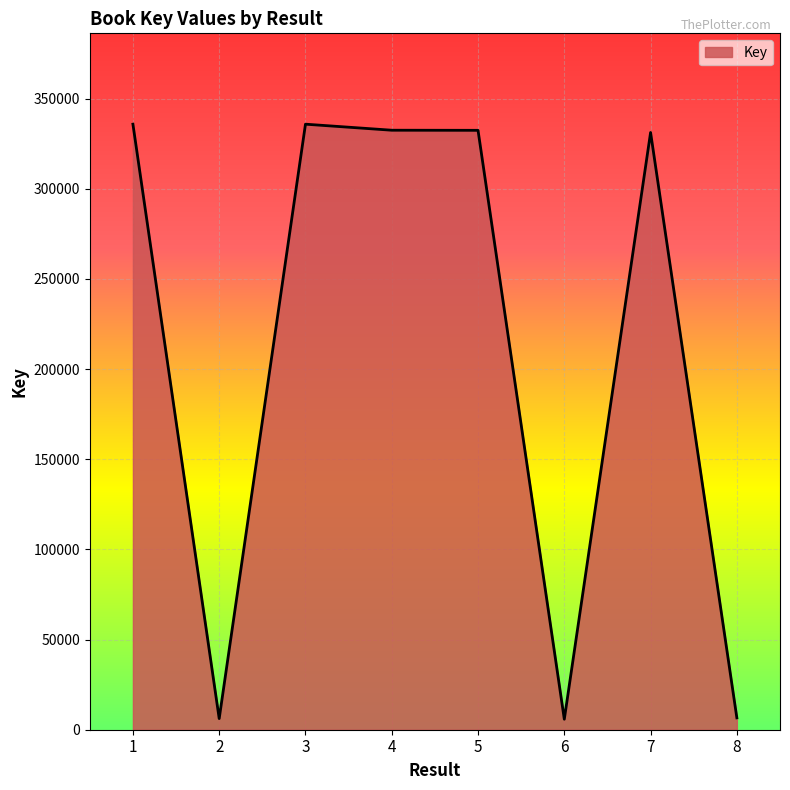

What is the ratio of the value at 4 to the value at 7?

1.0